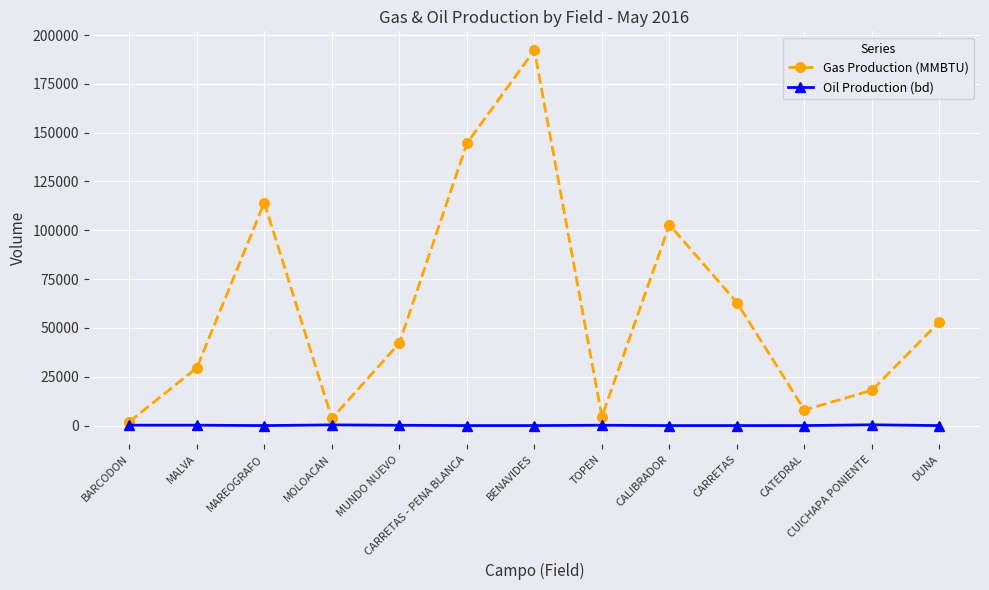

What is the label of the 4th point from the right?

CARRETAS